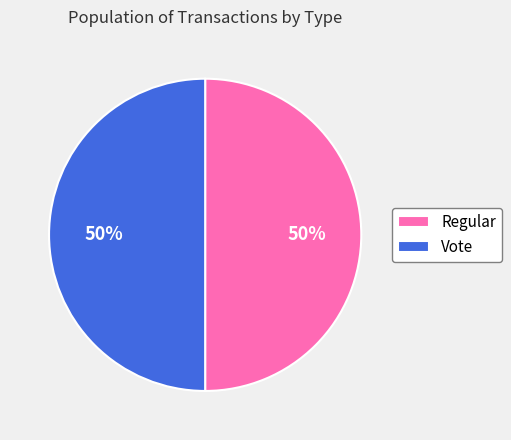

True or false: Regular accounts for 50% of the total.

True